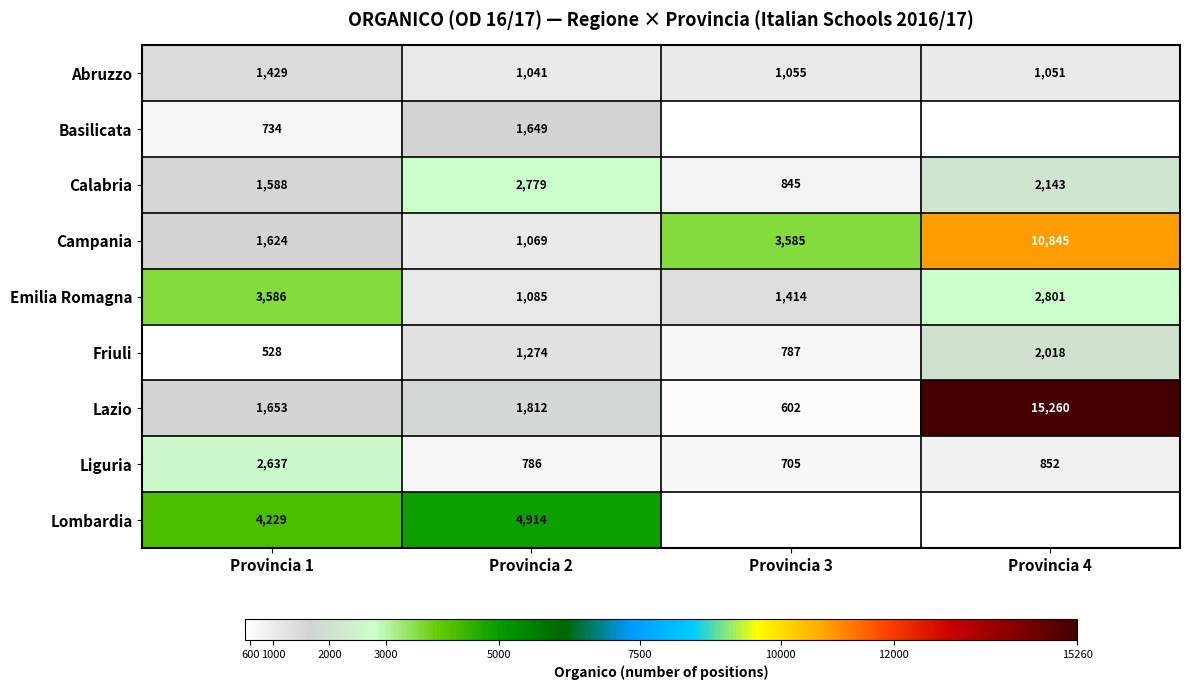

Which series changed the most between Provincia 1 and Provincia 2?

Emilia Romagna